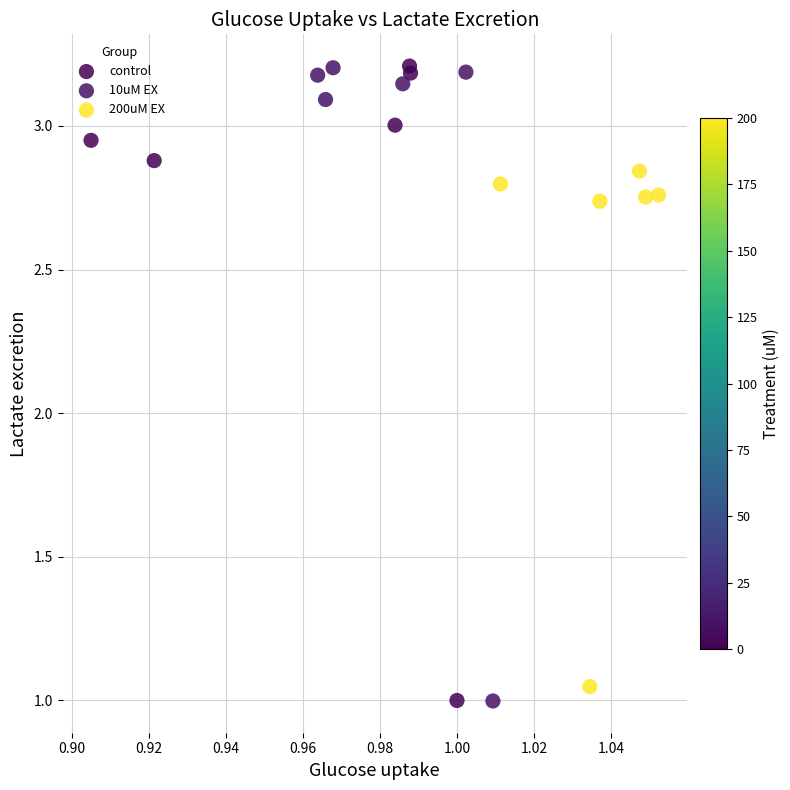

What are all the series names shown in the legend?

control, 10uM EX, 200uM EX